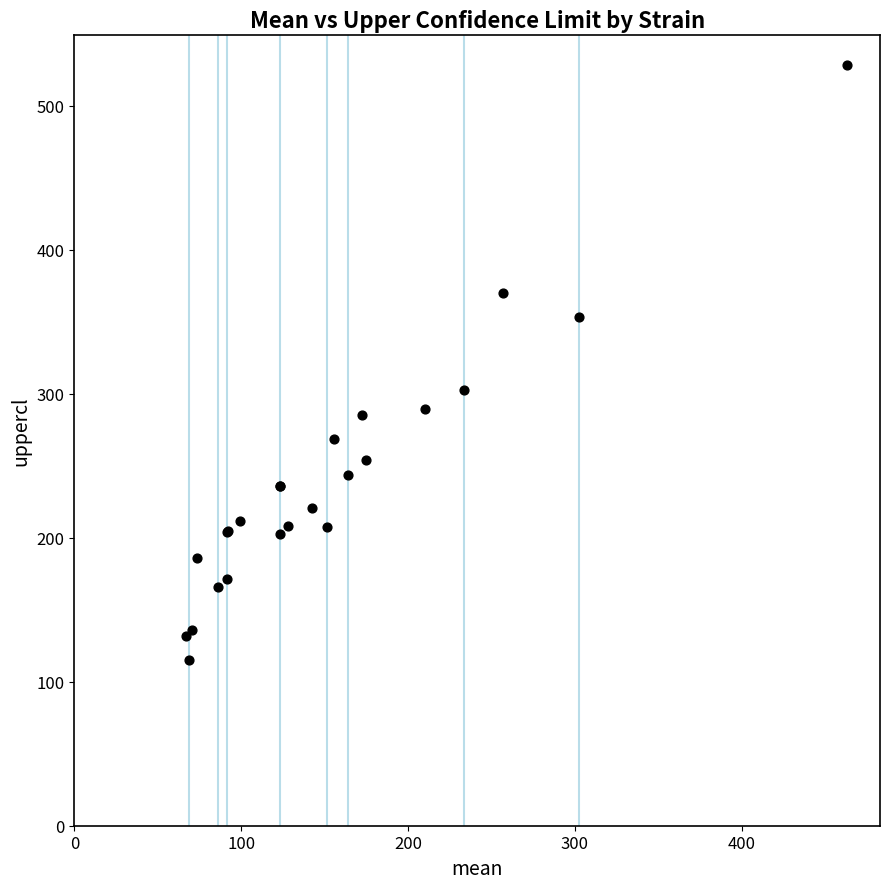

What Y value in the scatter plot is closest to 321?

302.5